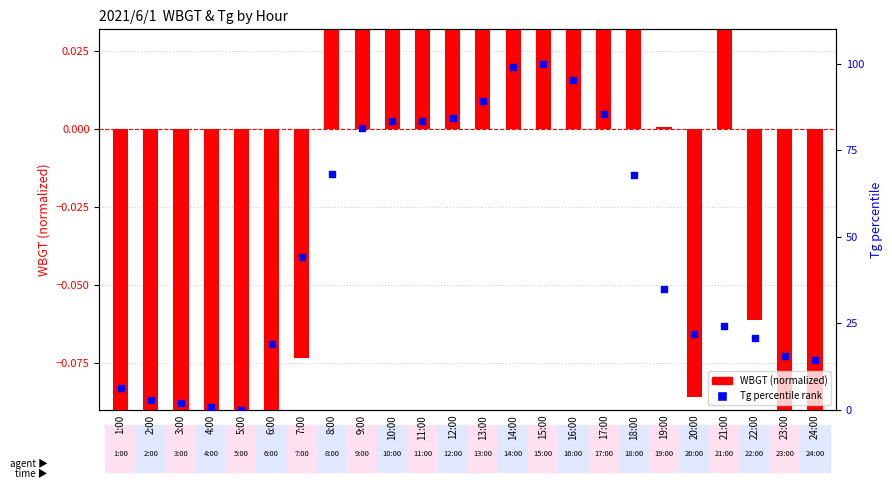

At which category is the sum across all series the highest?

15:00